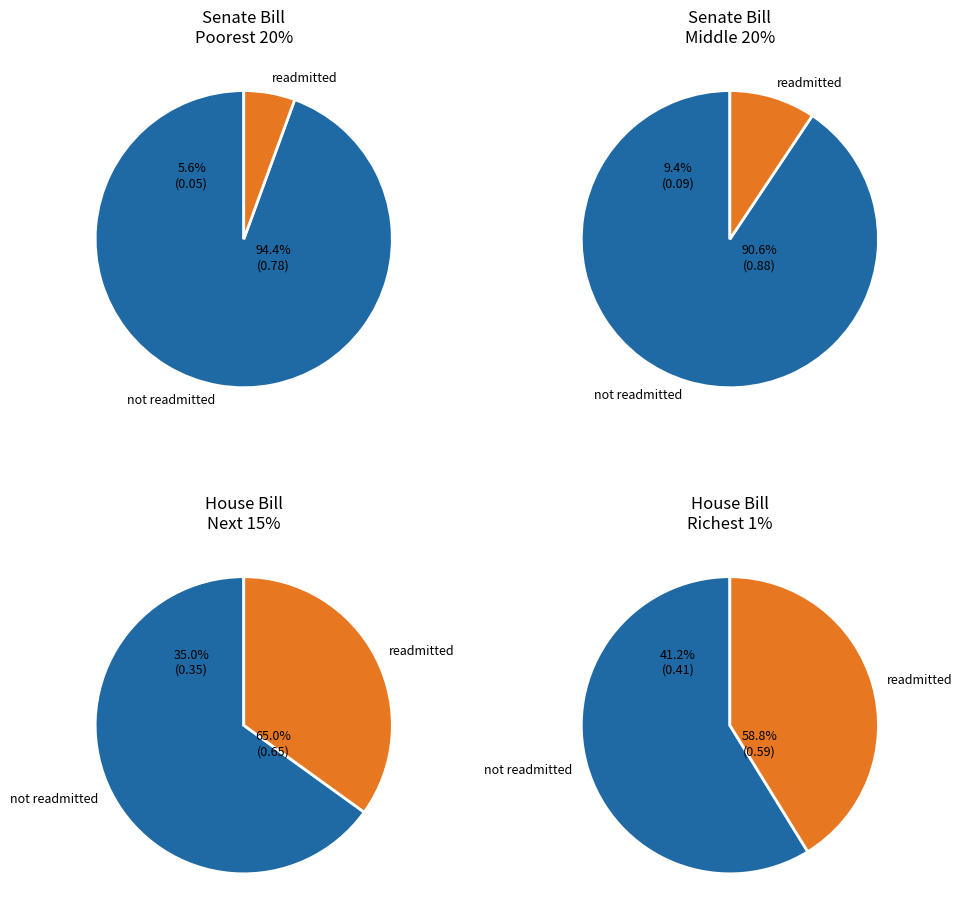

How much of the chart is everything except Poorest 20%?

85.8%